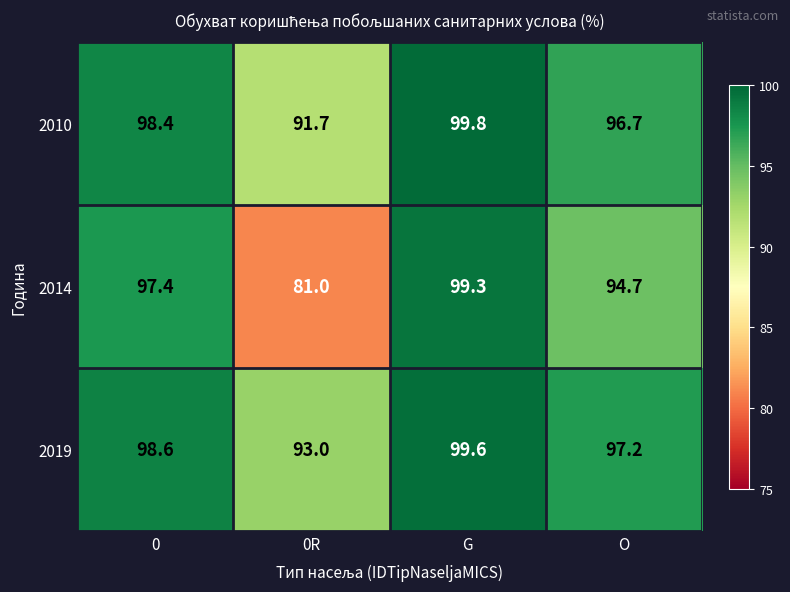

The 2010 series shows 91.7 at 0R. True or false?

True